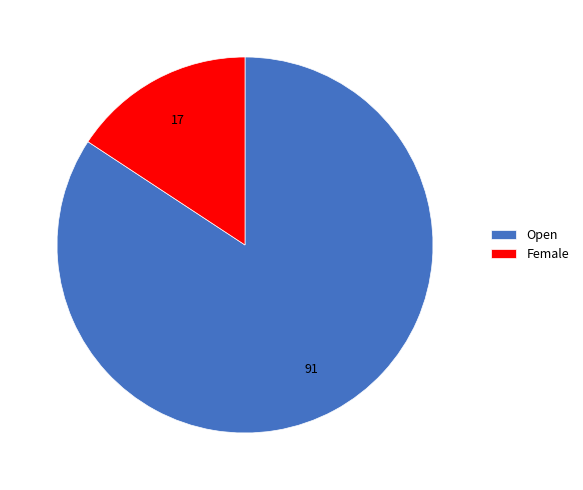

Rank the categories by value from lowest to highest.

Female, Open